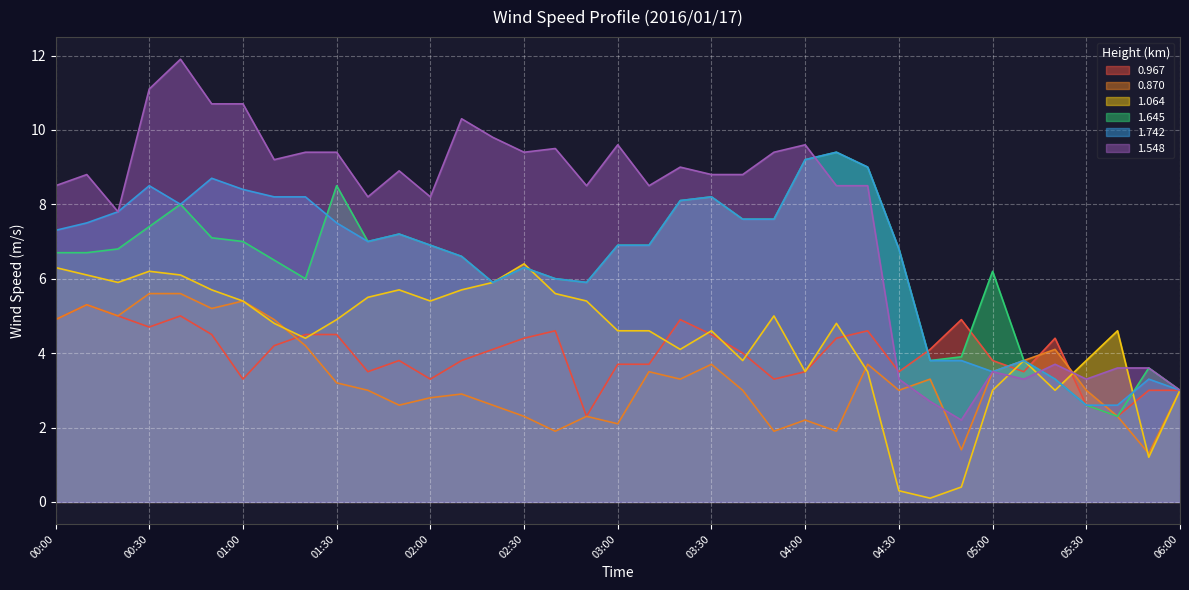

What is the difference between the maximum and minimum values in the 1.742 series?

6.8